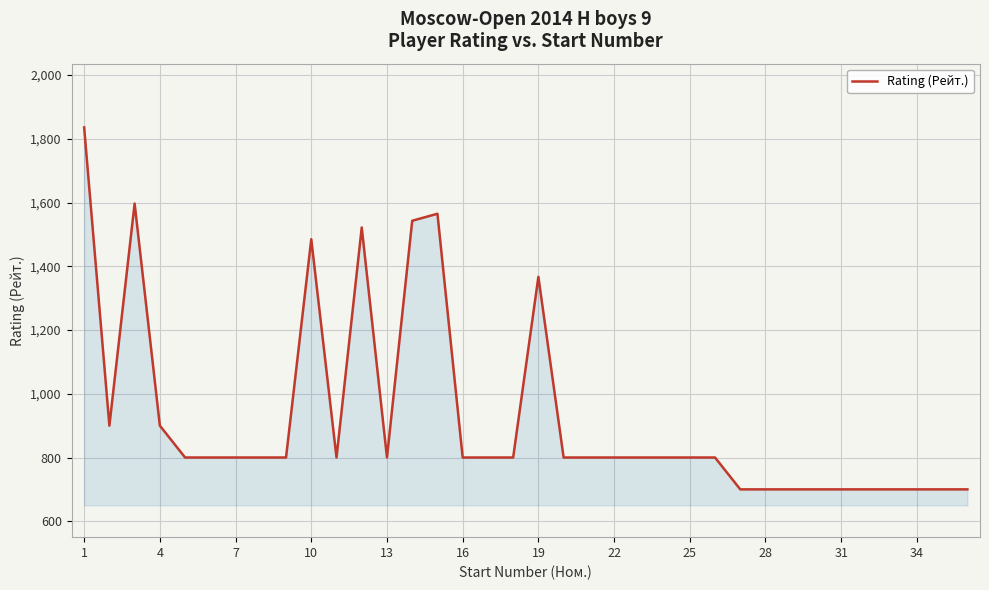

What is the minimum value shown in the chart?

700